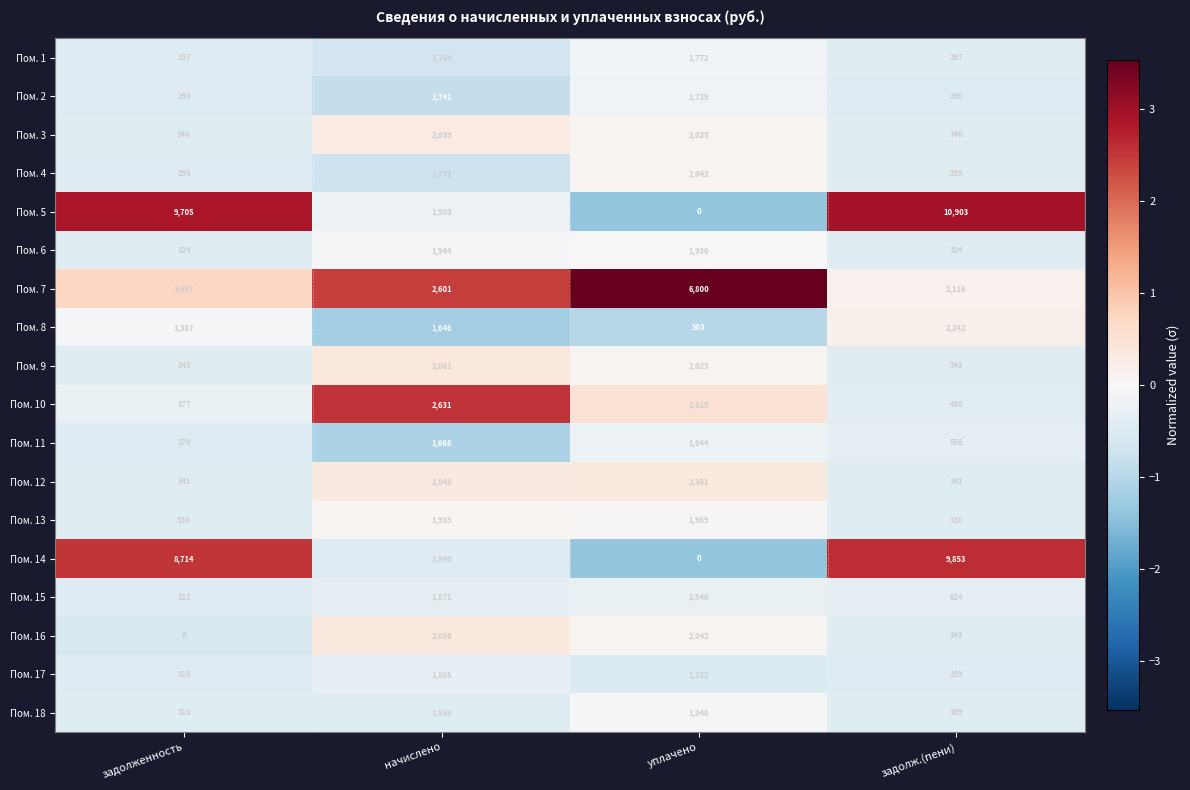

Rank the series by their maximum value, from lowest to highest.

Пом. 11, Пом. 2, Пом. 1, Пом. 18, Пом. 15, Пом. 17, Пом. 6, Пом. 13, Пом. 3, Пом. 4, Пом. 16, Пом. 9, Пом. 8, Пом. 12, Пом. 10, Пом. 7, Пом. 14, Пом. 5